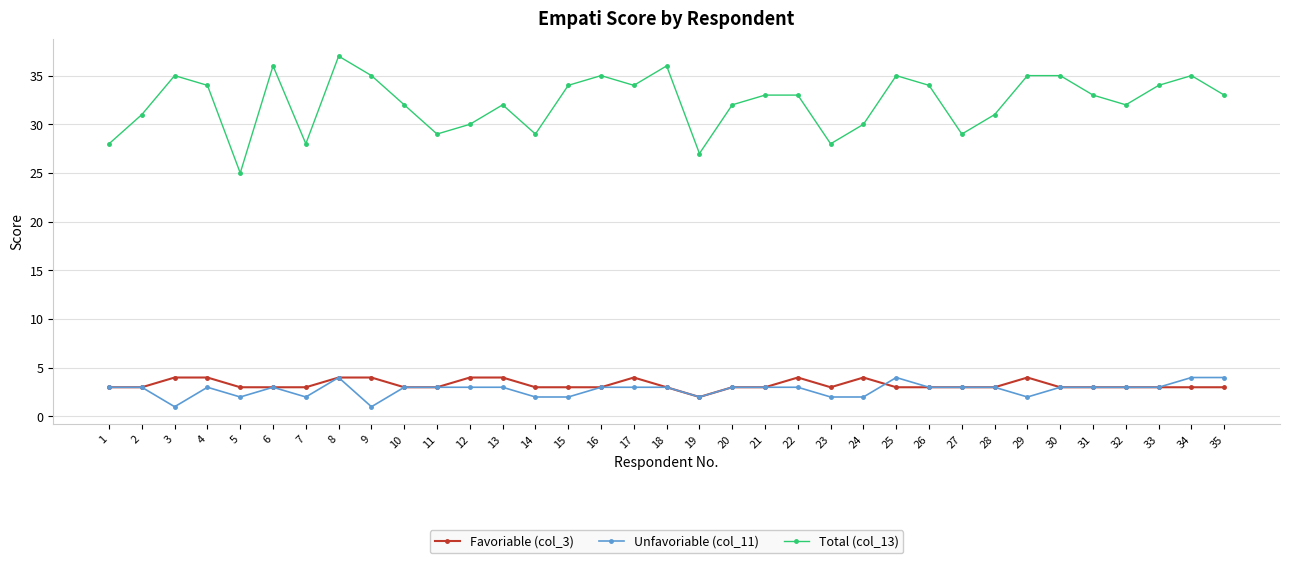

What is the total value across all series at 35?

40